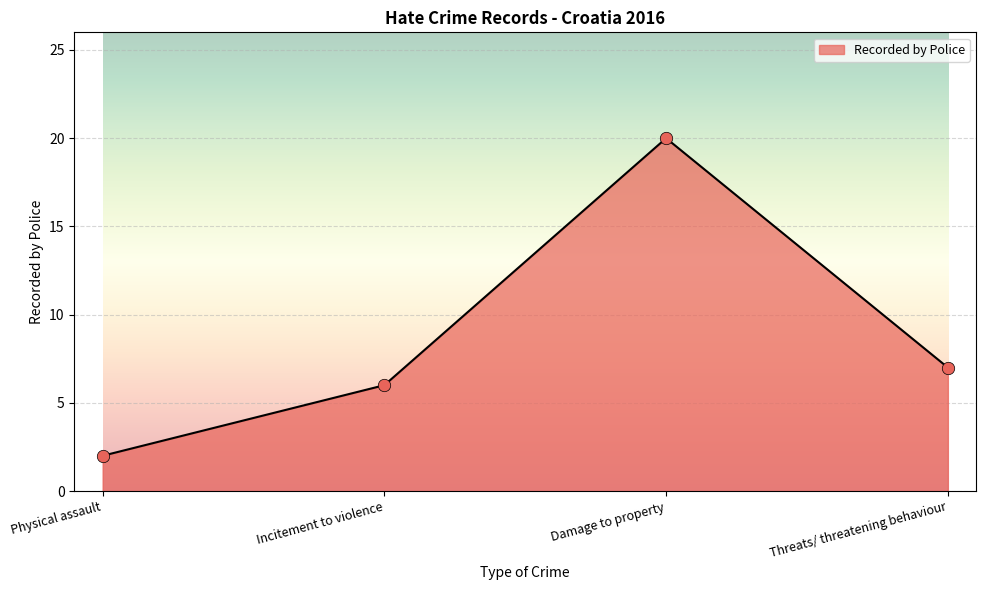

What is the change in value from Physical assault to Damage to property?

+18